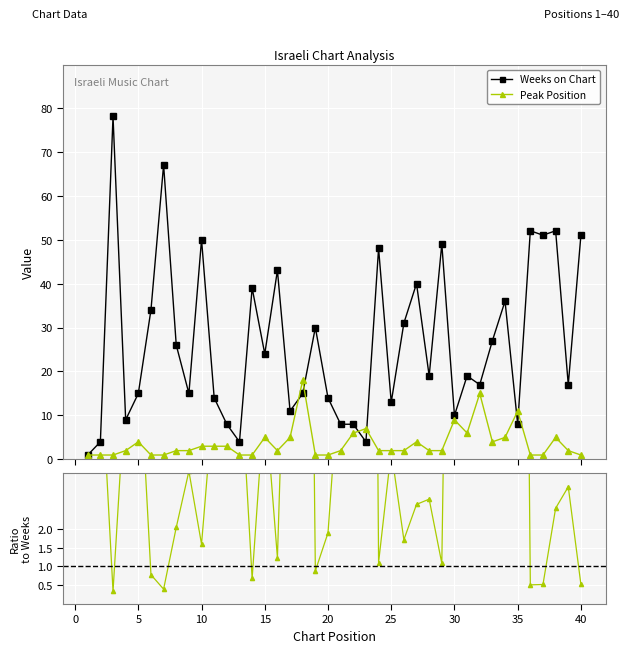

What is the sum of all Weeks on Chart values?

1061